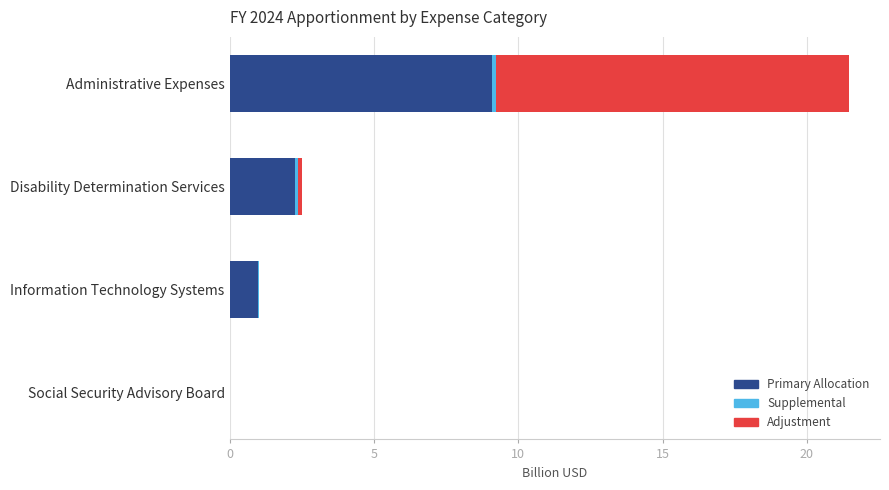

True or false: Primary Allocation has a value of 0.6 at Disability Determination Services.

False